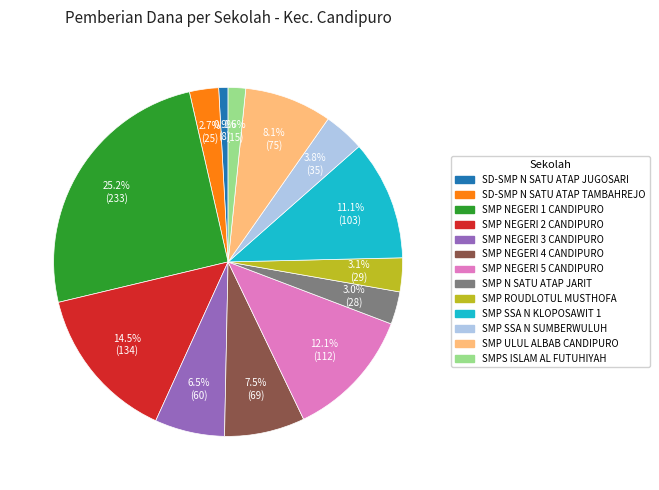

Is there a majority slice in this chart?

No